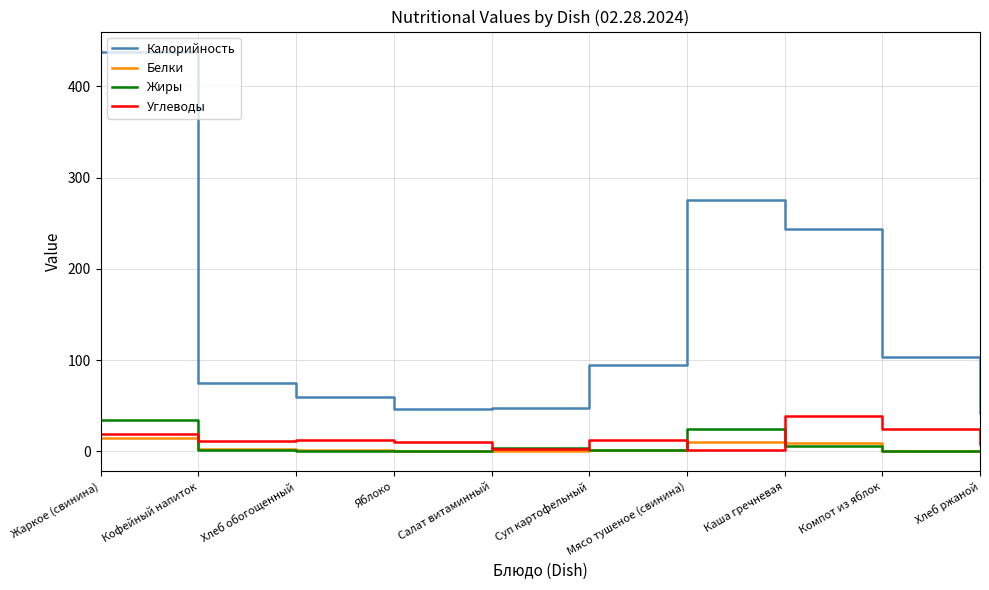

Is the value of Углеводы at Мясо тушеное (свинина) greater than the value of Калорийность at Хлеб ржаной?

No